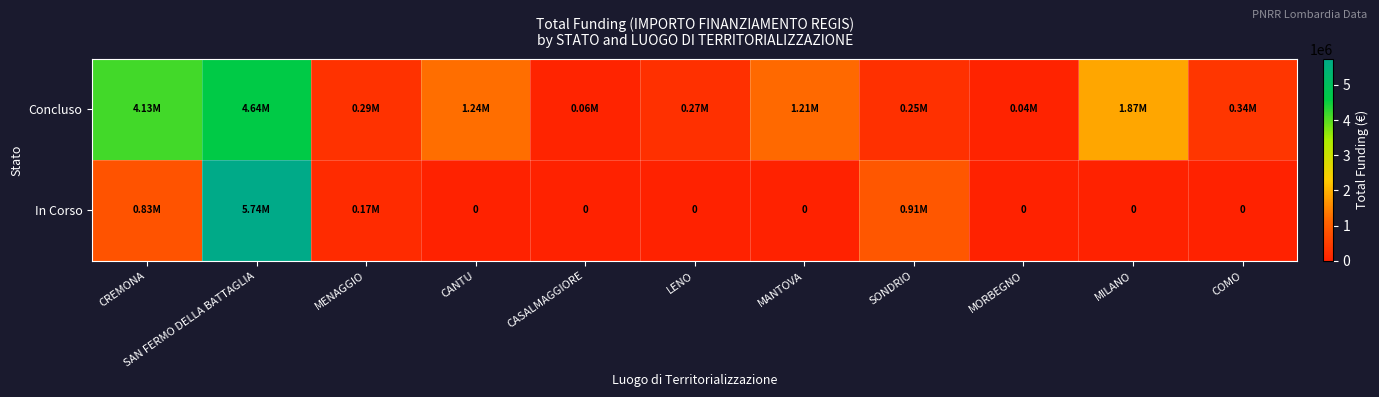

How many values in the Concluso series are below 344882?

5